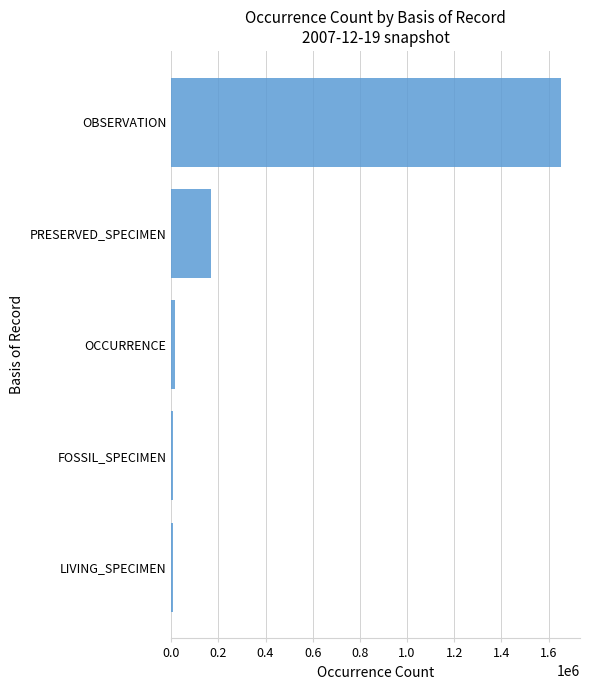

The chart shows a value of 169524 at PRESERVED_SPECIMEN. True or false?

True